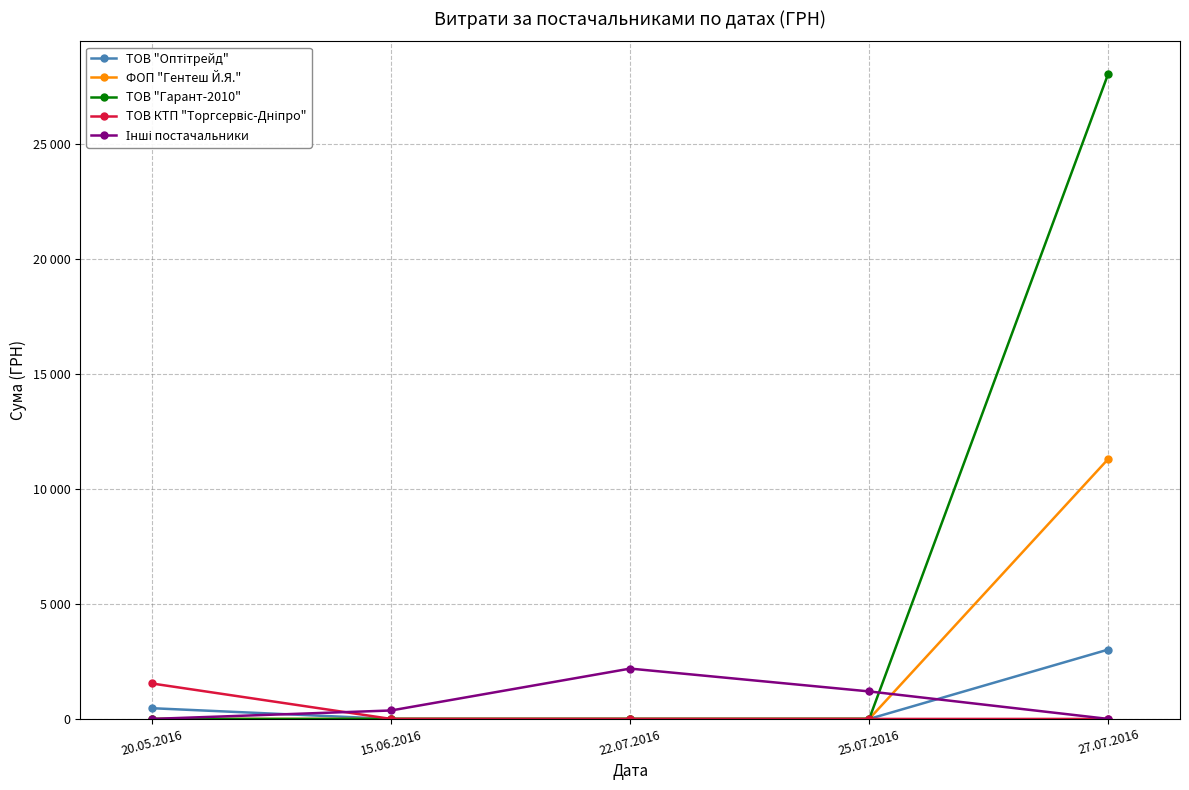

What is the difference between the maximum and minimum values in the ТОВ КТП "Торгсервіс-Дніпро" series?

1541.0